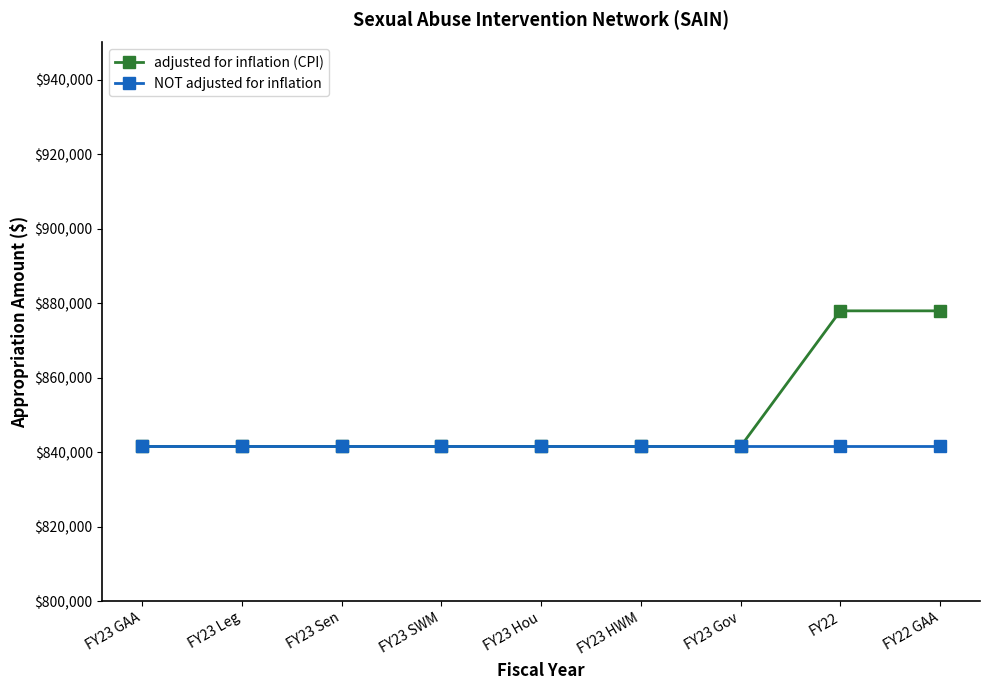

True or false: NOT adjusted for inflation has a value of 841534 at FY23 Hou.

True